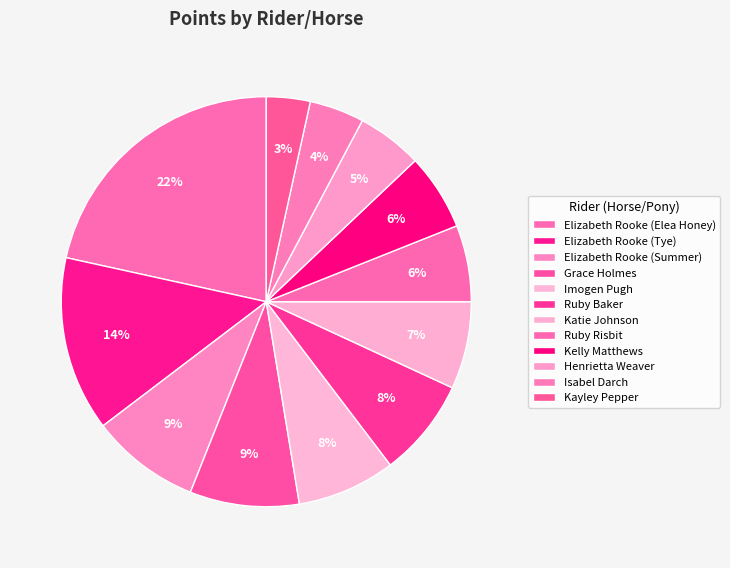

Count the number of slices in the pie.

12